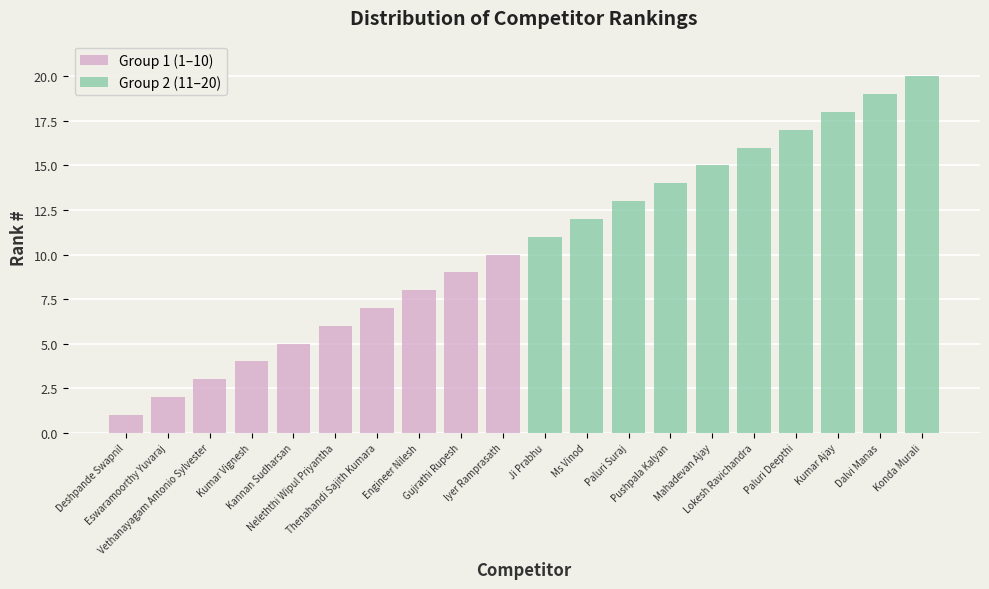

Count the Group 1 (1–10) values in the range 3 to 8.

6